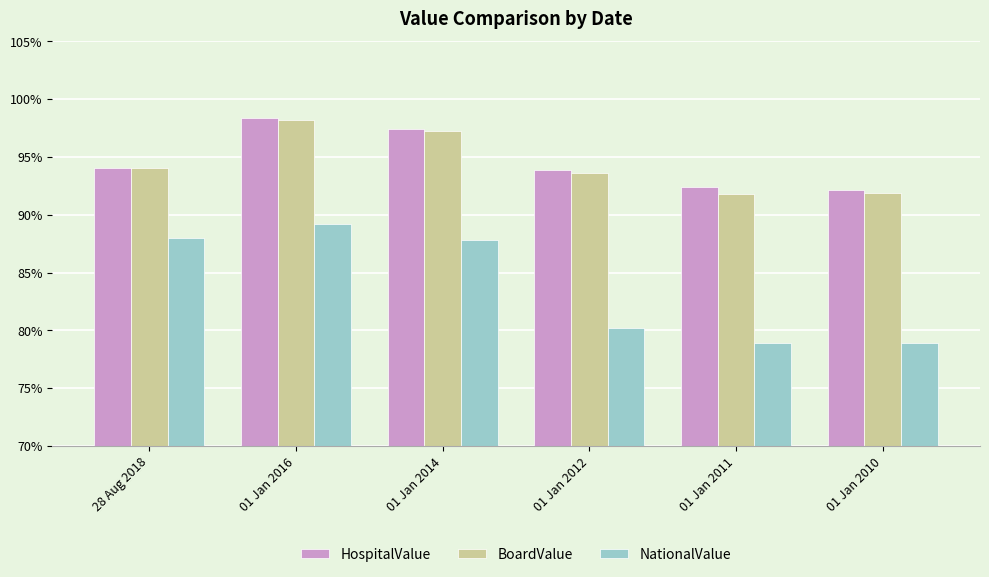

What are all the series names shown in the legend?

HospitalValue, BoardValue, NationalValue